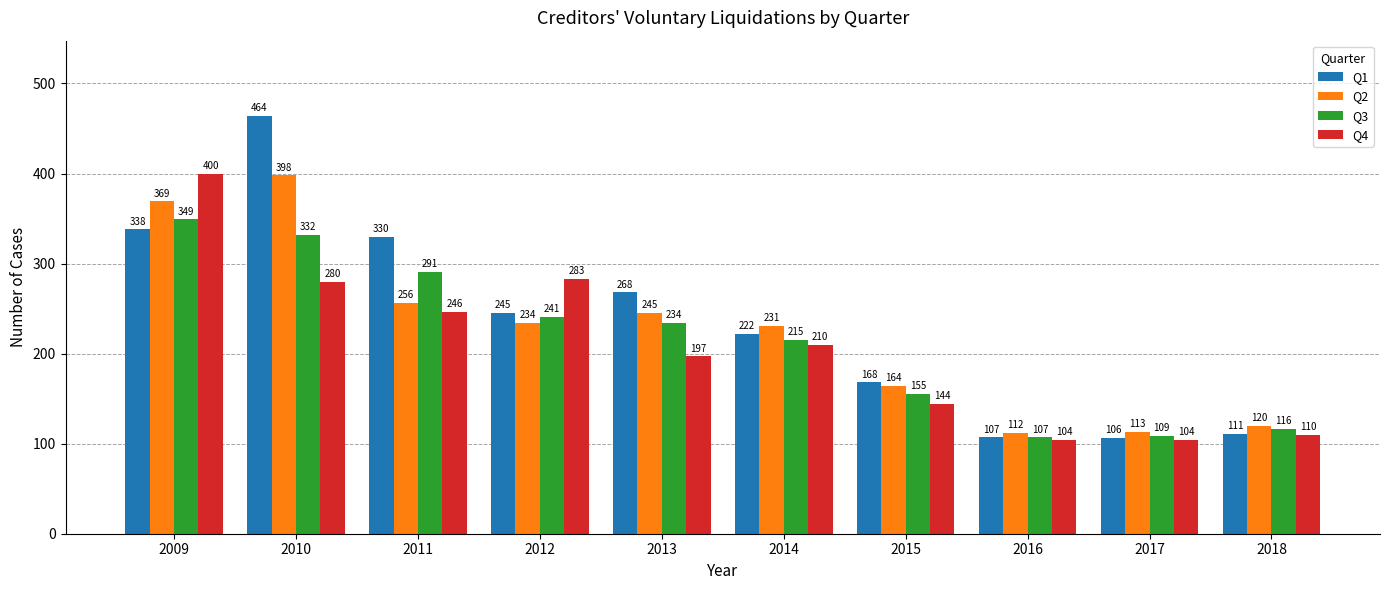

What is the difference between the highest and lowest values at 2015?

24